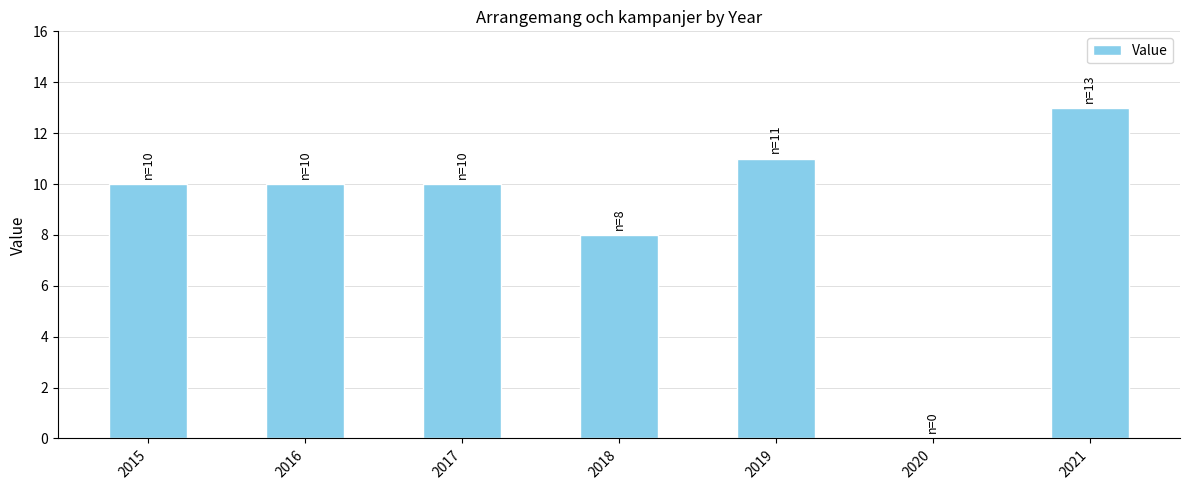

How many series are shown in this chart?

1